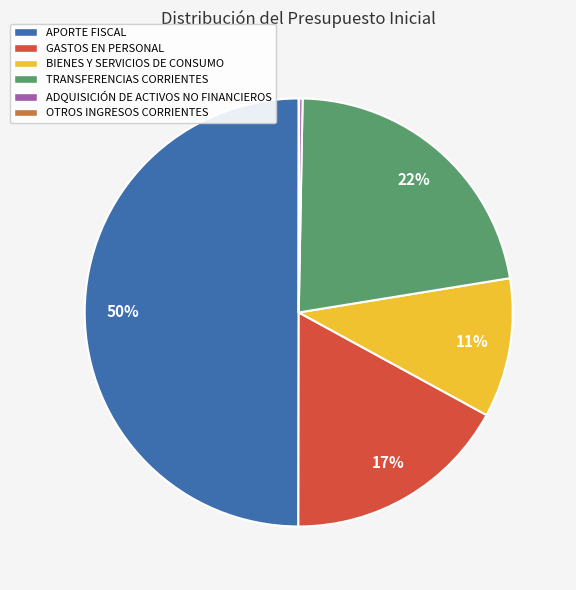

What percentage is the TRANSFERENCIAS CORRIENTES slice, to the nearest percent?

22%